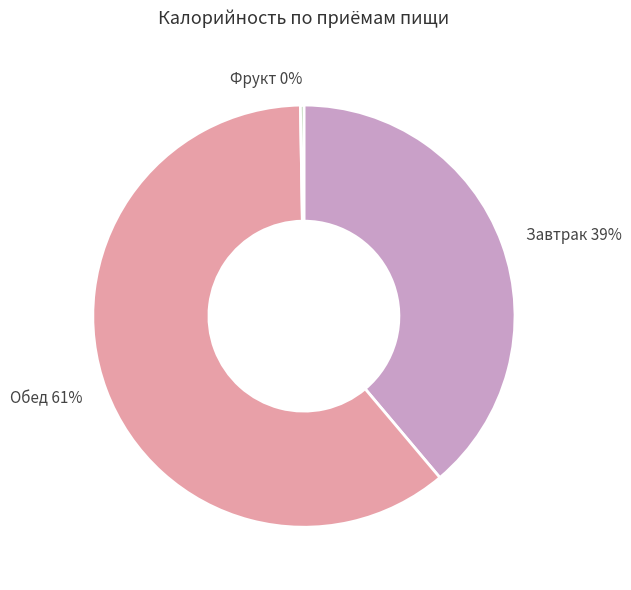

To the nearest percent, what is the difference between the largest and smallest slice percentages?

61%